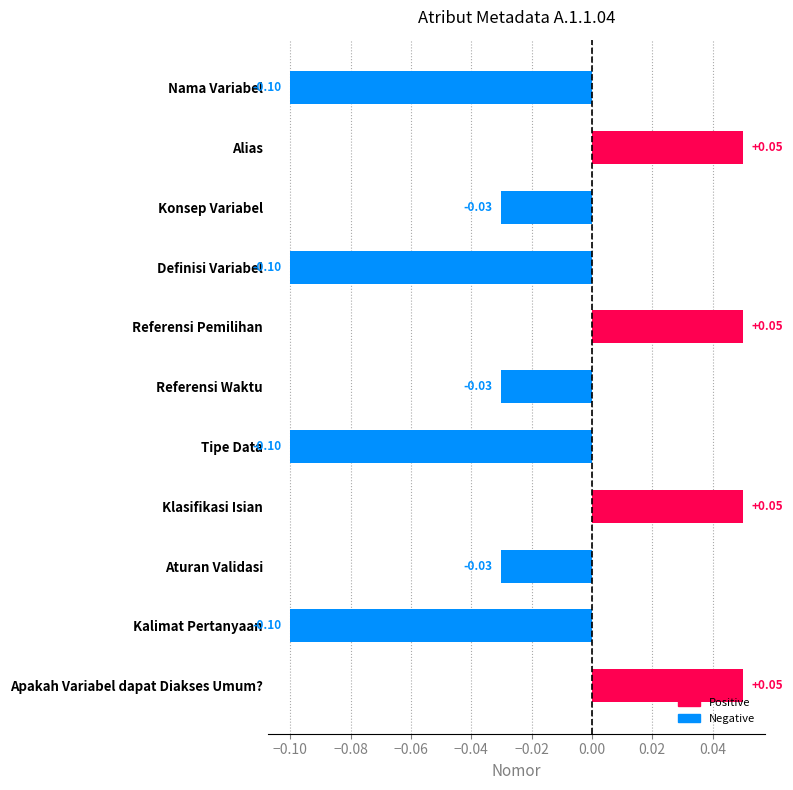

How many bars are there in total?

11